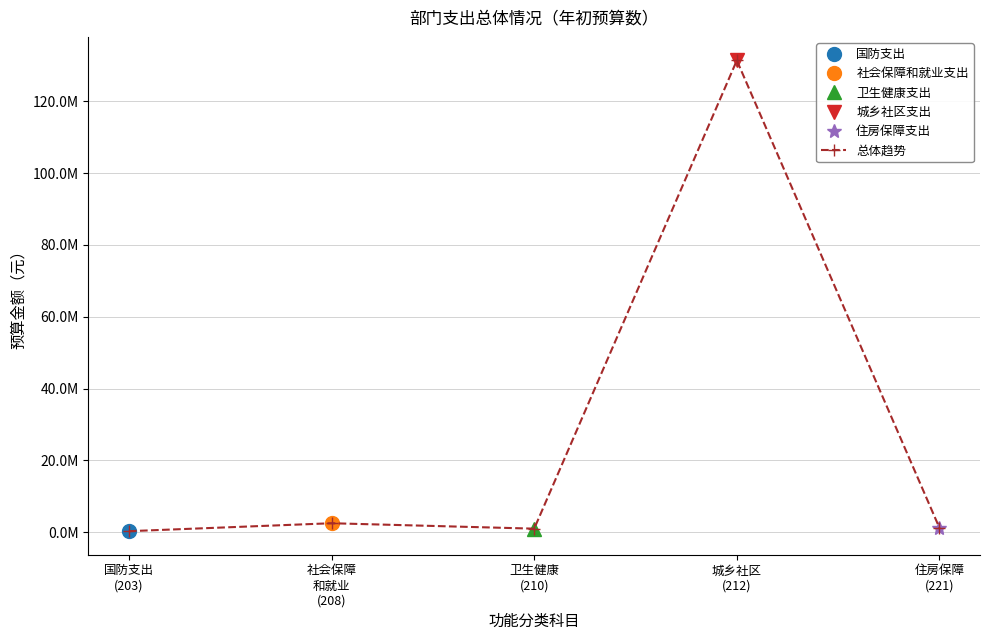

How many points are lower than both their immediate neighbors (excluding endpoints)?

1